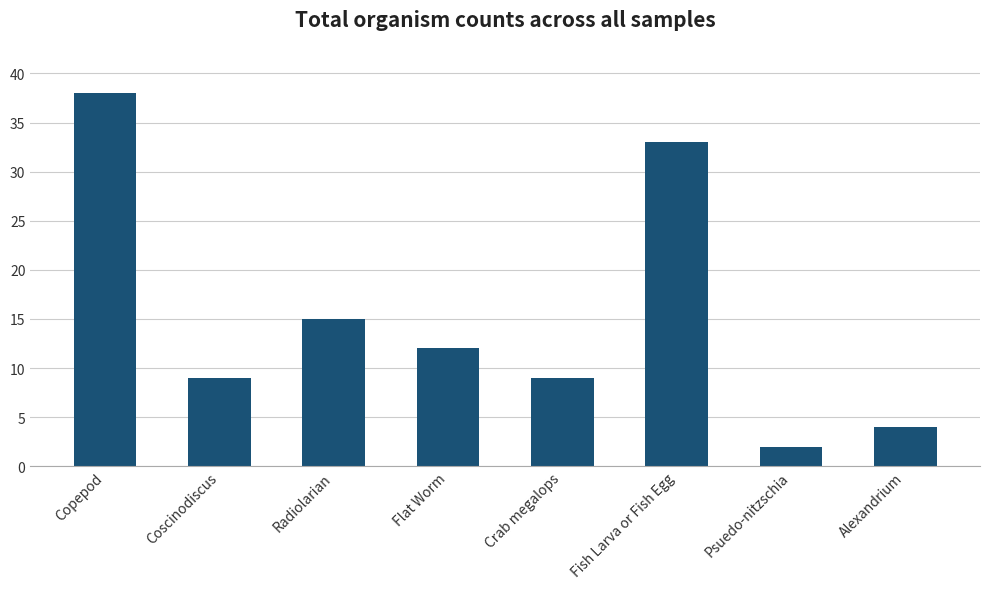

What is the average value?

15